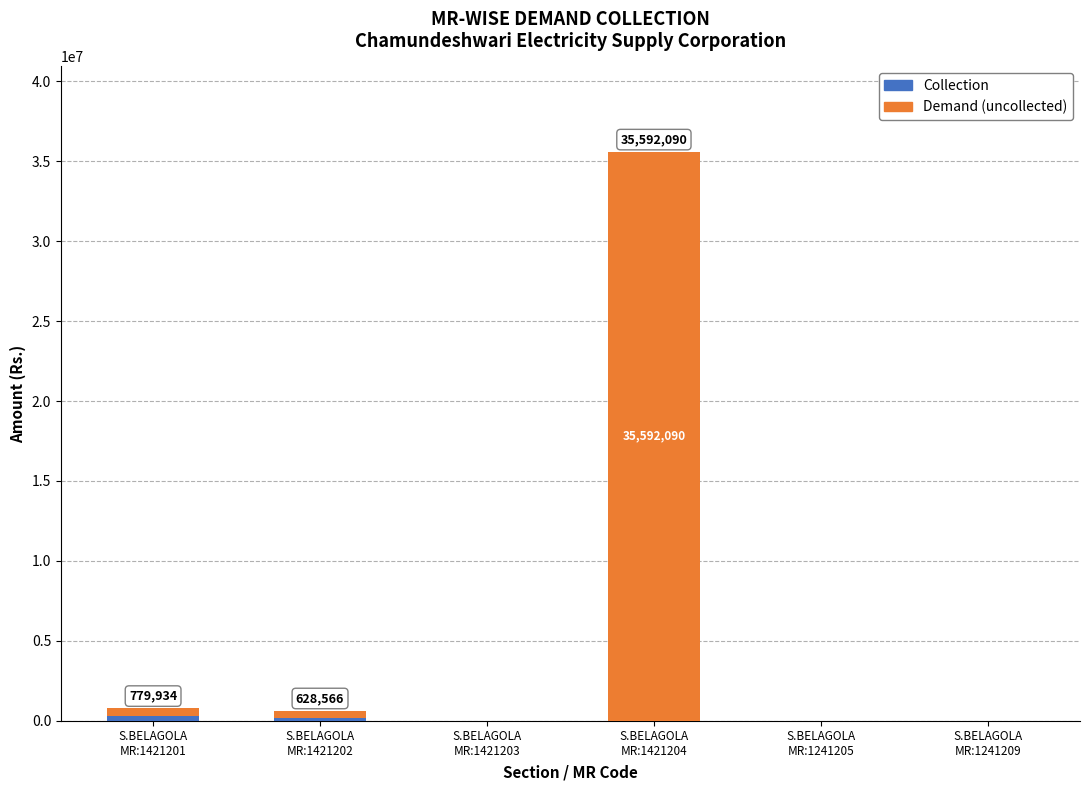

Are the bars grouped side by side (vs. stacked)?

No